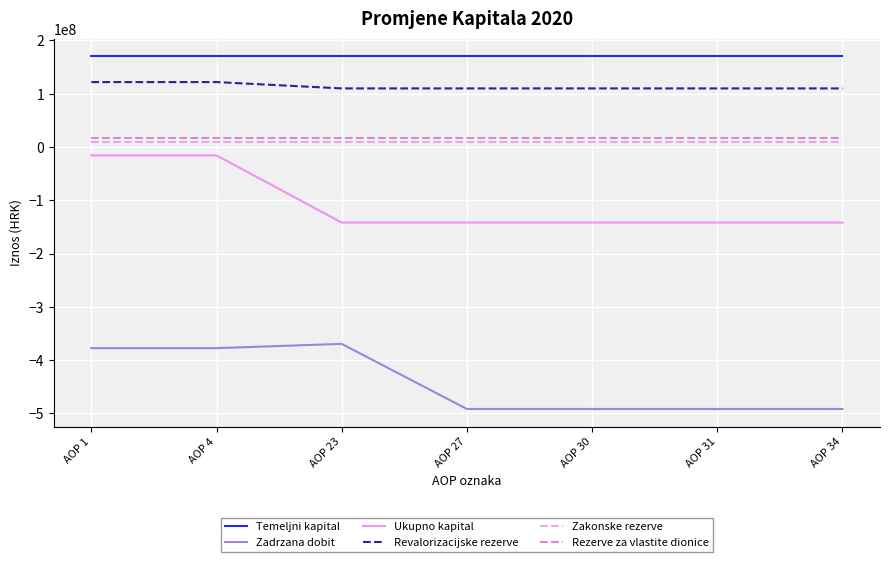

Reading left to right, list all the values displayed in this chart.

Temeljni kapital: AOP 1=170514000	AOP 4=170514000	AOP 23=170514000	AOP 27=170514000	AOP 30=170514000	AOP 31=170514000	AOP 34=170514000
Zadrzana dobit: AOP 1=-377592062	AOP 4=-377592062	AOP 23=-369577693	AOP 27=-491757684	AOP 30=-491757684	AOP 31=-491757684	AOP 34=-491757684
Ukupno kapital: AOP 1=-15802491	AOP 4=-15802491	AOP 23=-141848164	AOP 27=-141848164	AOP 30=-141848164	AOP 31=-141848164	AOP 34=-141848164
Revalorizacijske rezerve: AOP 1=121835632	AOP 4=121835632	AOP 23=109955581	AOP 27=109955581	AOP 30=109955581	AOP 31=109955581	AOP 34=109955581
Zakonske rezerve: AOP 1=8525700	AOP 4=8525700	AOP 23=8525700	AOP 27=8525700	AOP 30=8525700	AOP 31=8525700	AOP 34=8525700
Rezerve za vlastite dionice: AOP 1=17665347	AOP 4=17665347	AOP 23=17665347	AOP 27=17665347	AOP 30=17665347	AOP 31=17665347	AOP 34=17665347